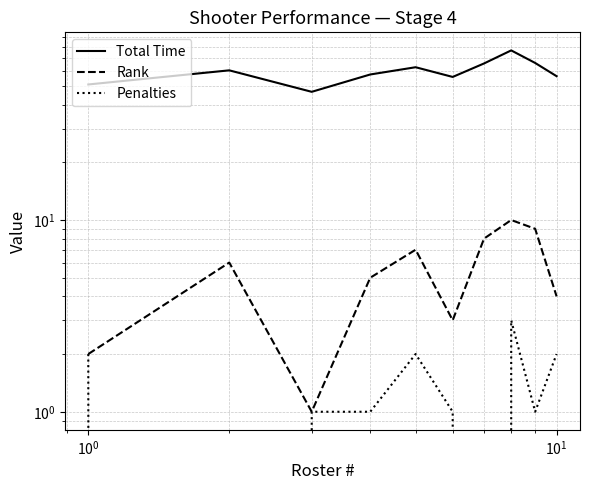

Rank the series by their maximum value, from highest to lowest.

Total Time, Rank, Penalties